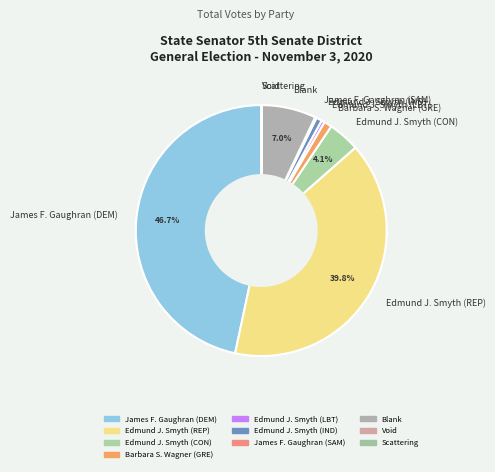

What percentage is NOT represented by Edmund J. Smyth (CON)?

95.9%